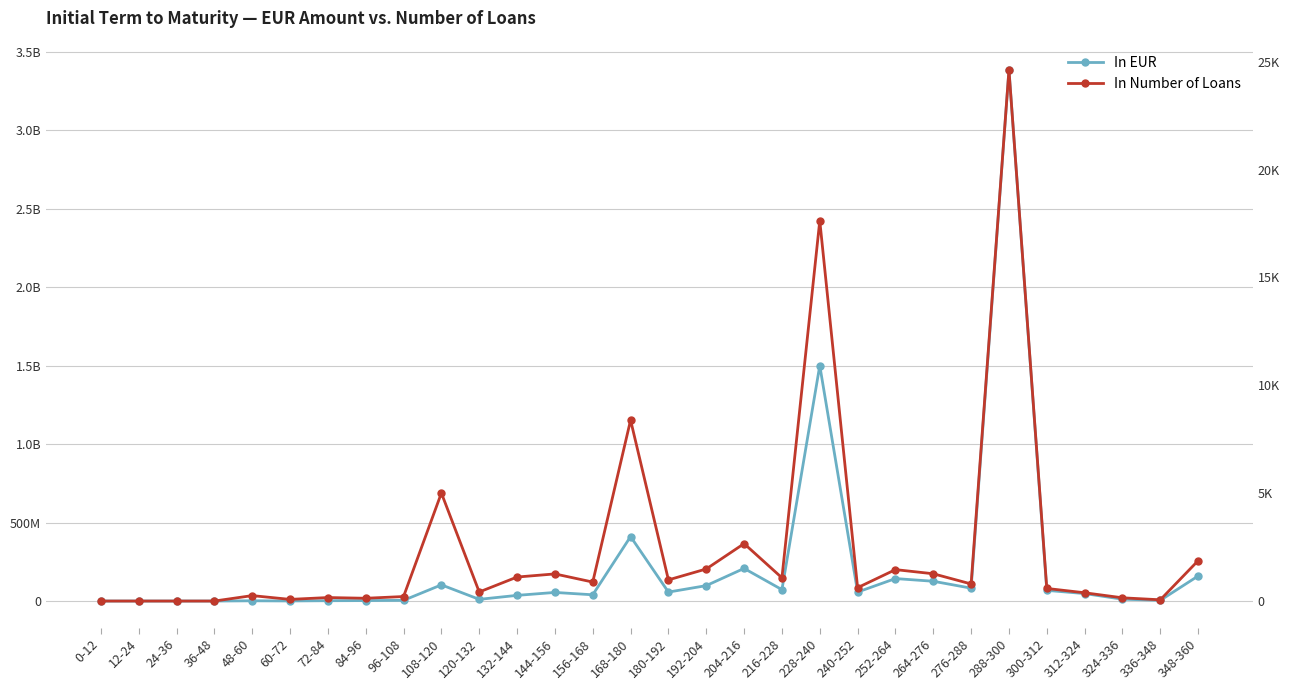

What is the spread (max minus min) of values at 216-228?

72578446.2